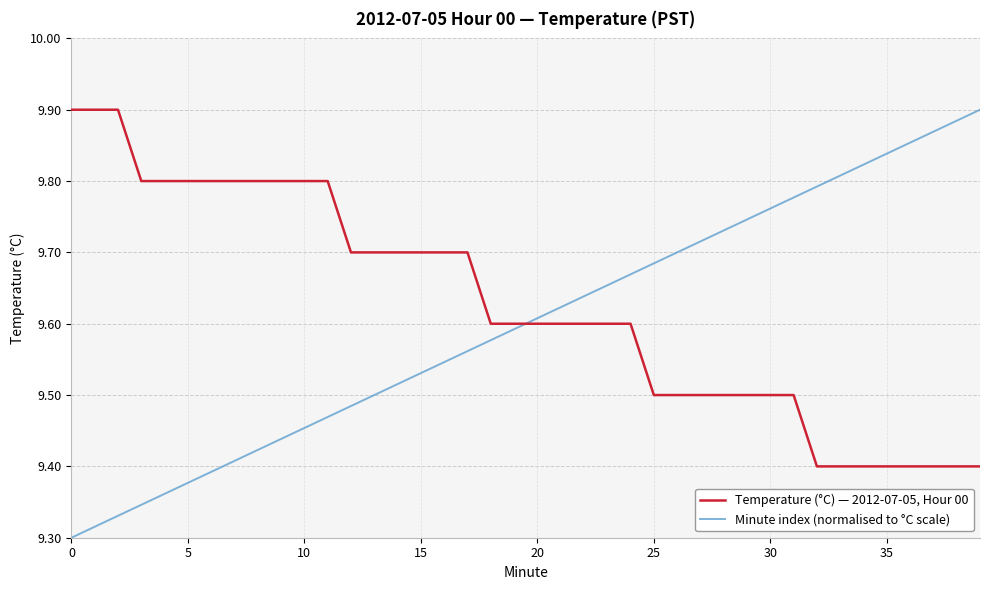

How many intersections are there between Temperature (°C) — 2012-07-05, Hour 00 and Minute index (normalised to °C scale)?

1